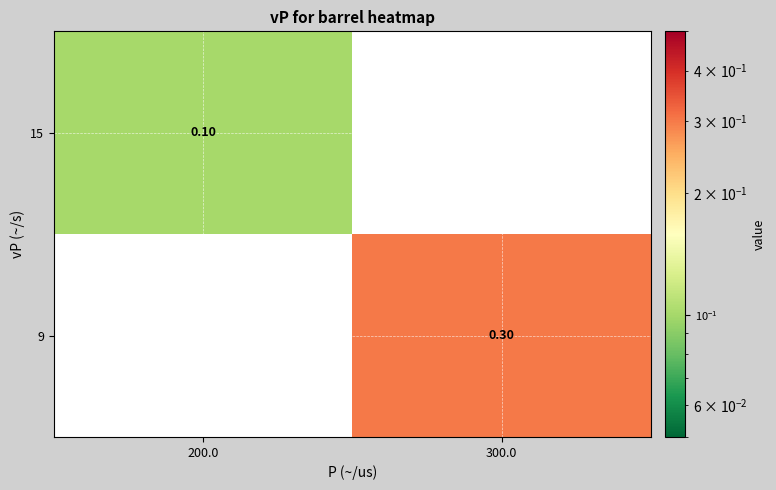

Which category has the highest value in the 15 series?

200.0